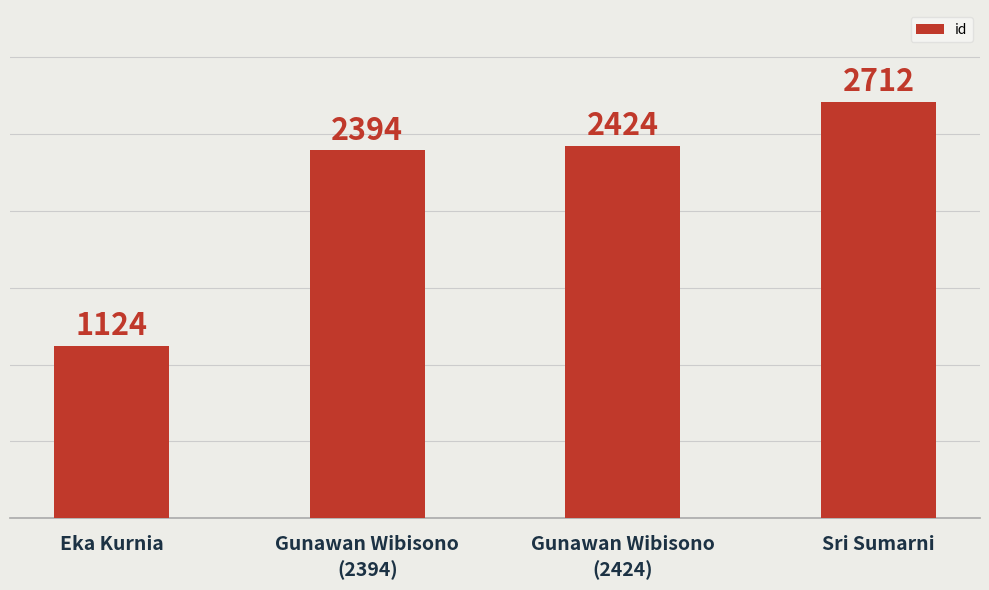

What is the change in value from Eka Kurnia to Sri Sumarni?

+1588